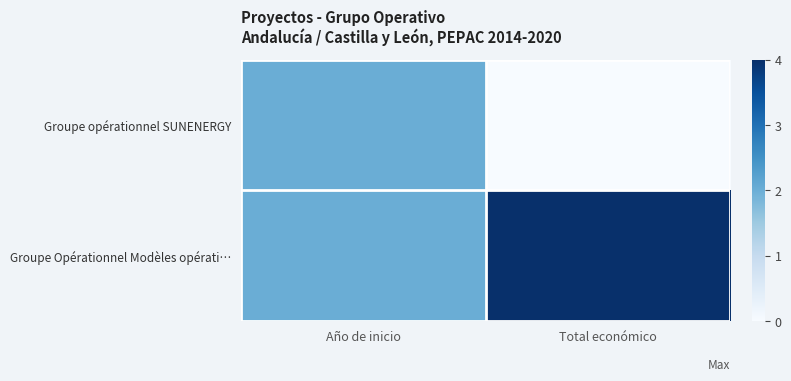

Rank the series by their average value, from highest to lowest.

Groupe Opérationnel Modèles opérati…, Groupe opérationnel SUNENERGY